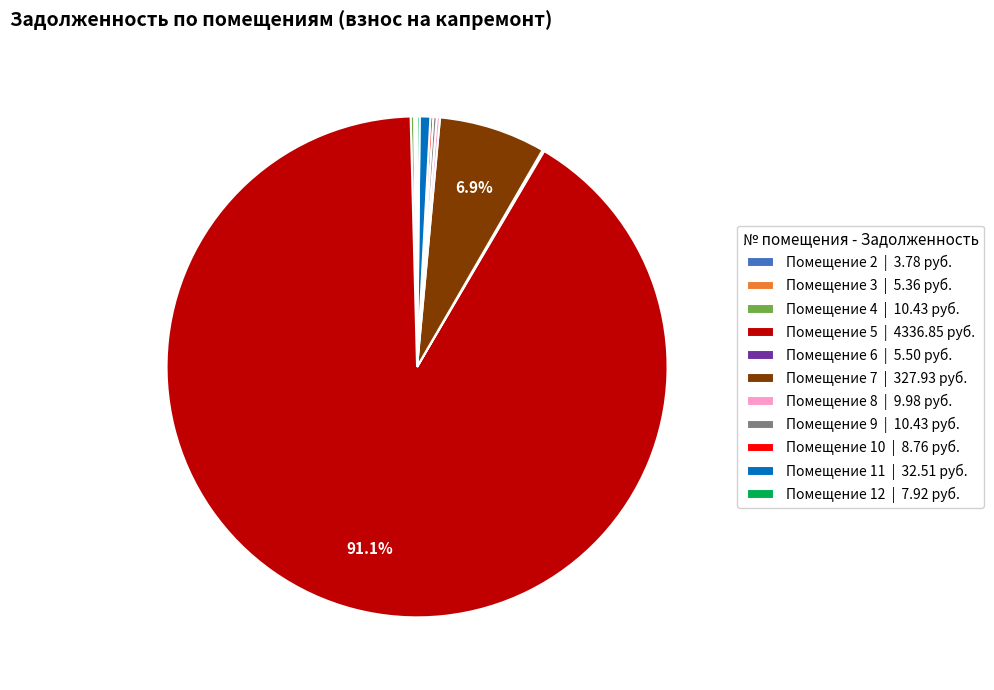

Which slice is the largest?

Помещение 5 | 4336.85 руб.